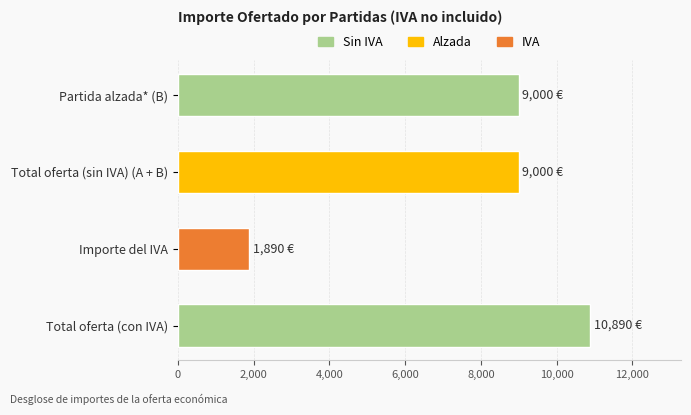

What is the sum of the values at Importe del IVA and Partida alzada* (B)?

10890